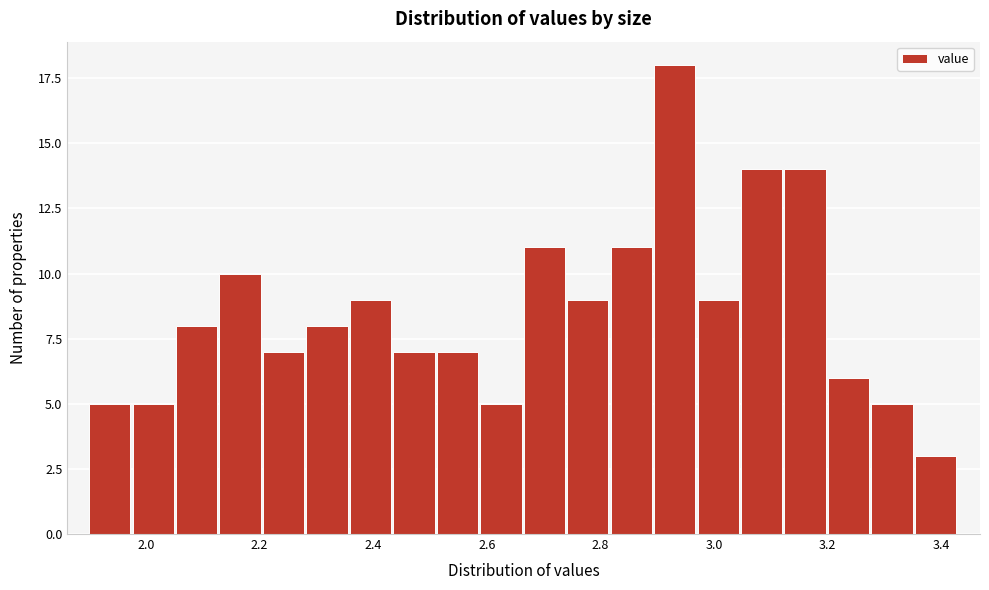

Around what value on the x-axis is the tallest bar? Give the approximate position of its centre, as read against the axis.

2.94